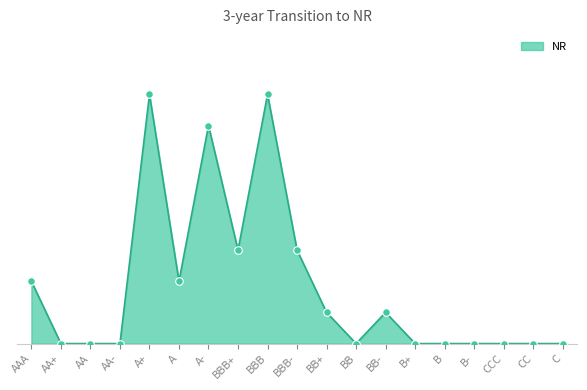

Which has a higher value, B or BB-?

BB-